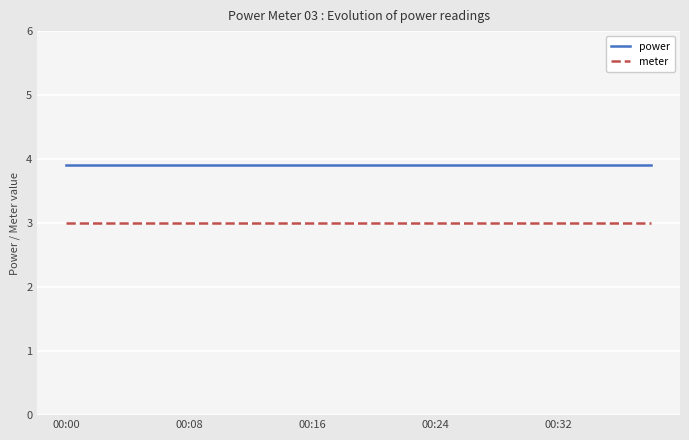

Rank the series by their maximum value, from highest to lowest.

power, meter